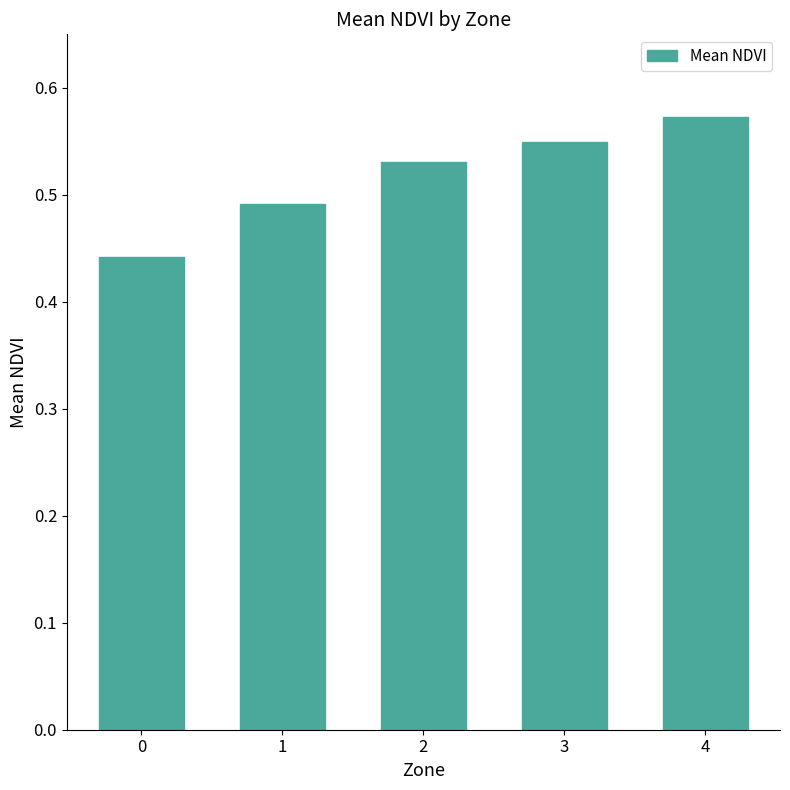

The value at 4 is 1.0. True or false?

False